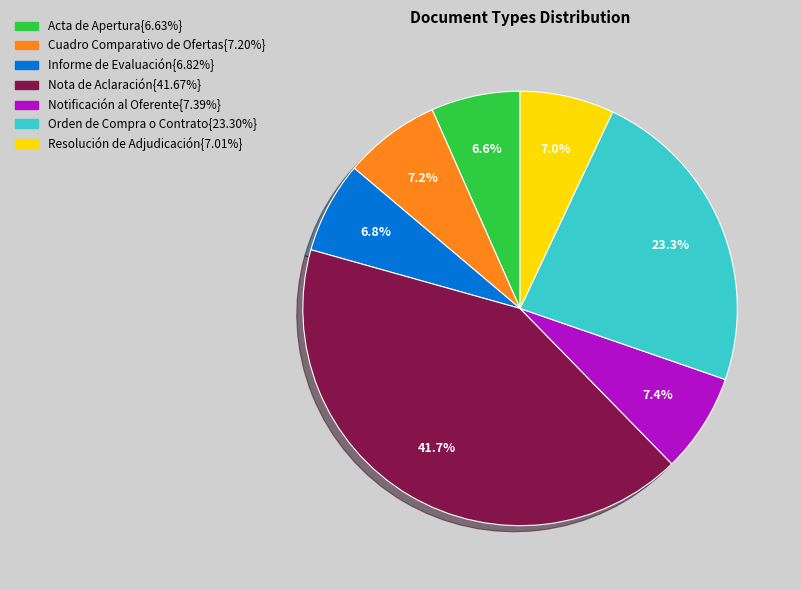

Is there any slice that represents more than half of the pie?

No